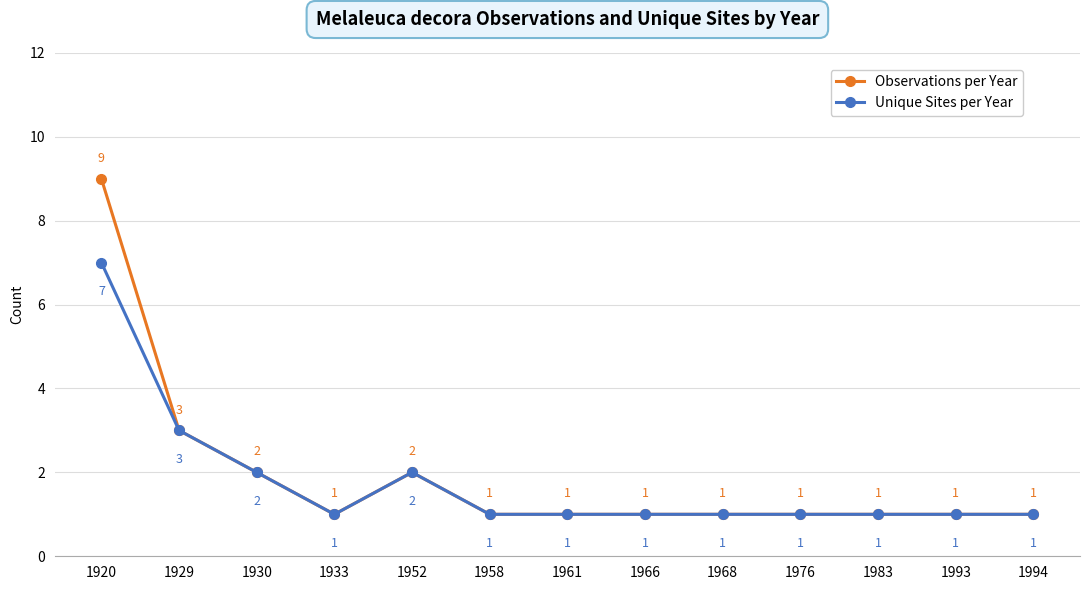

At which category is the sum across all series the highest?

1920